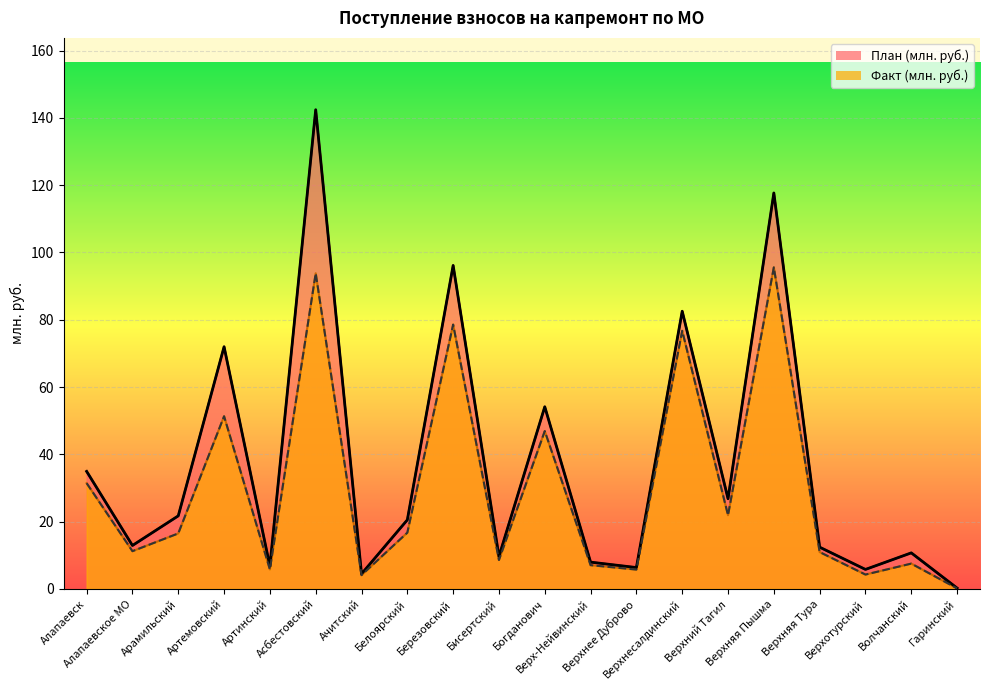

At which category does План (млн. руб.) reach its first local peak?

Артемовский